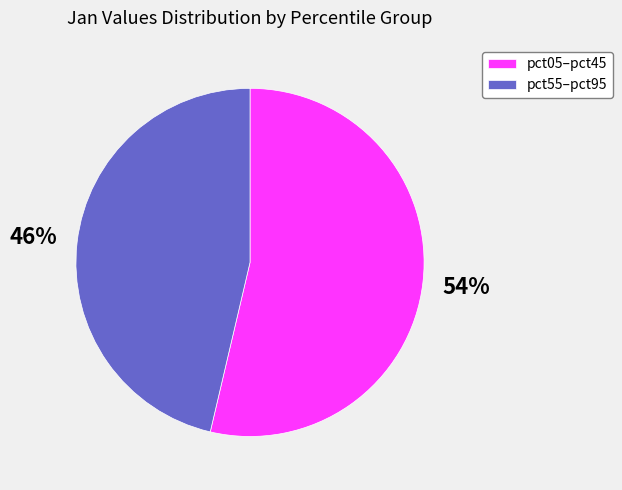

How many segments does this pie chart have?

2